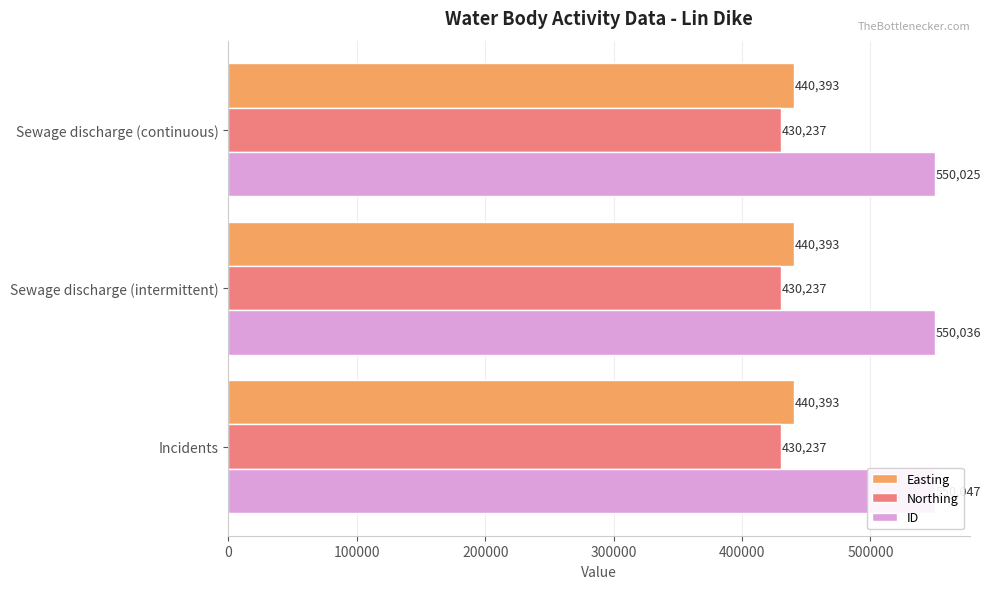

Is it true that ID equals 550047.0 at Incidents?

True